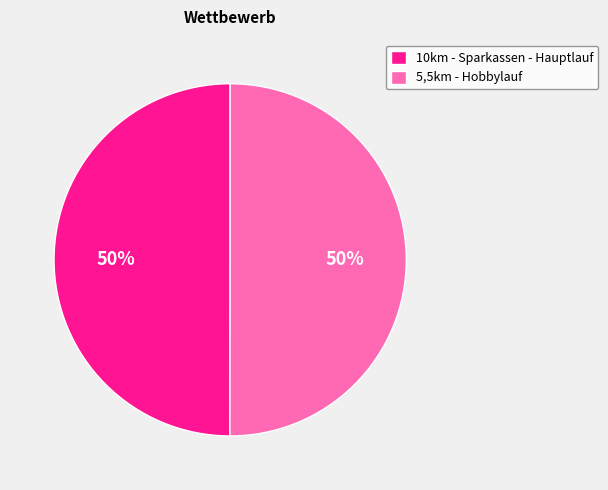

True or false: 5,5km - Hobbylauf accounts for 58% of the total.

False